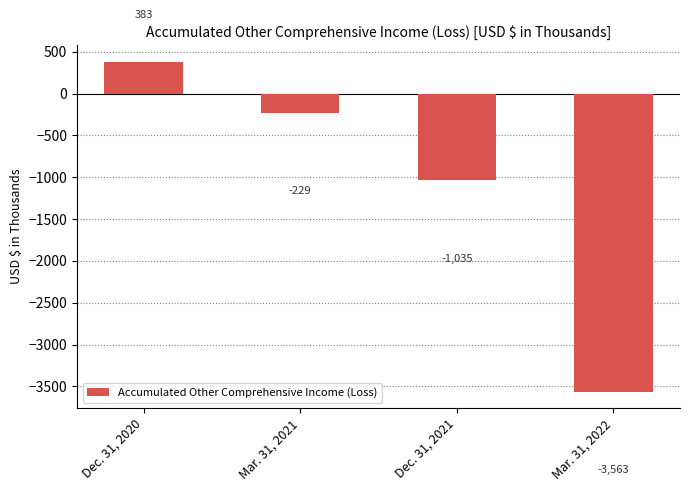

What is the label of the 4th bar from the right?

Dec. 31, 2020